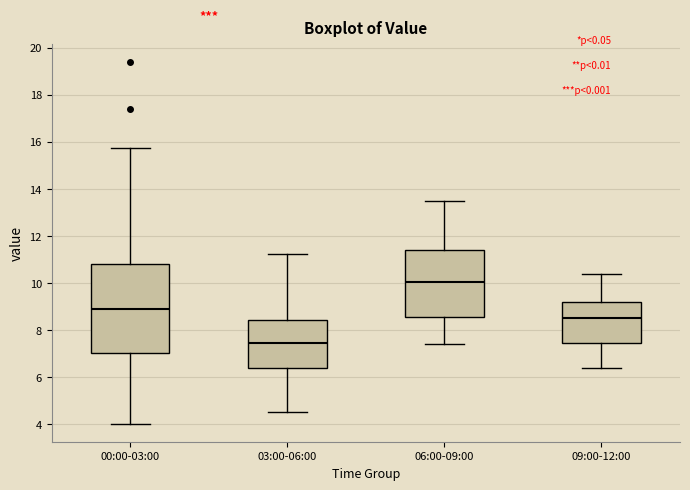

Reading left to right, read every box against the y-axis: the position of its median line, the range the box covers, and the ends of its whiskers. The values are not printed on the chart, so give them approximately, as read against the axis.

00:00-03:00: median 9.0, box 7.0 to 10.8, whiskers 4.0 to 15.8
03:00-06:00: median 7.4, box 6.4 to 8.4, whiskers 4.6 to 11.2
06:00-09:00: median 10.0, box 8.6 to 11.4, whiskers 7.4 to 13.6
09:00-12:00: median 8.6, box 7.4 to 9.2, whiskers 6.4 to 10.4